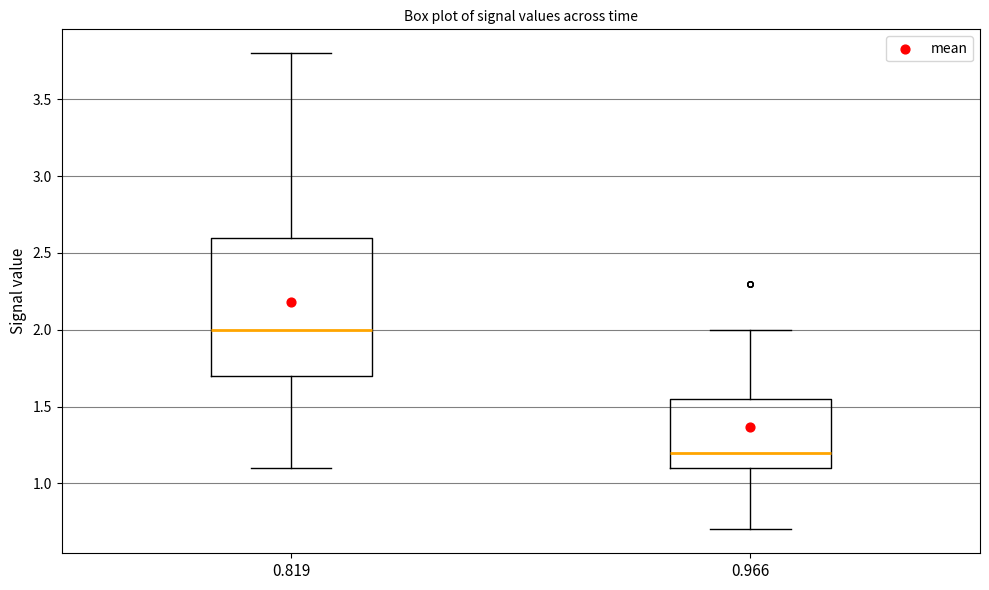

Reading left to right, read every box against the y-axis: the position of its median line, the range the box covers, and the ends of its whiskers. The values are not printed on the chart, so give them approximately, as read against the axis.

0.819: median 2.00, box 1.70 to 2.60, whiskers 1.10 to 3.80
0.966: median 1.20, box 1.10 to 1.55, whiskers 0.70 to 2.00